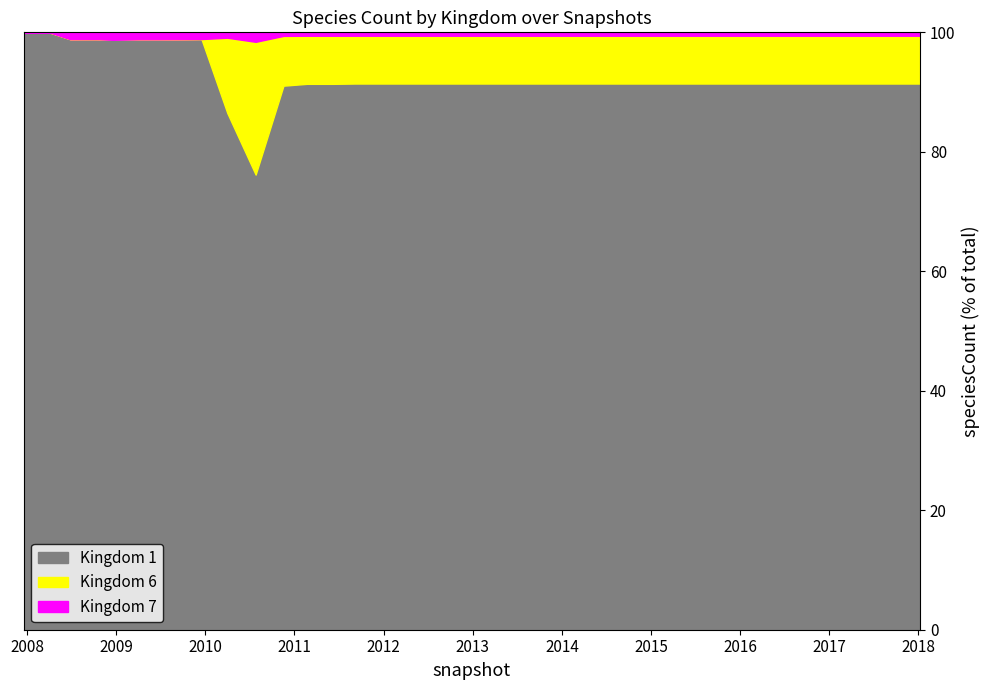

Does the chart have visible grid lines?

No